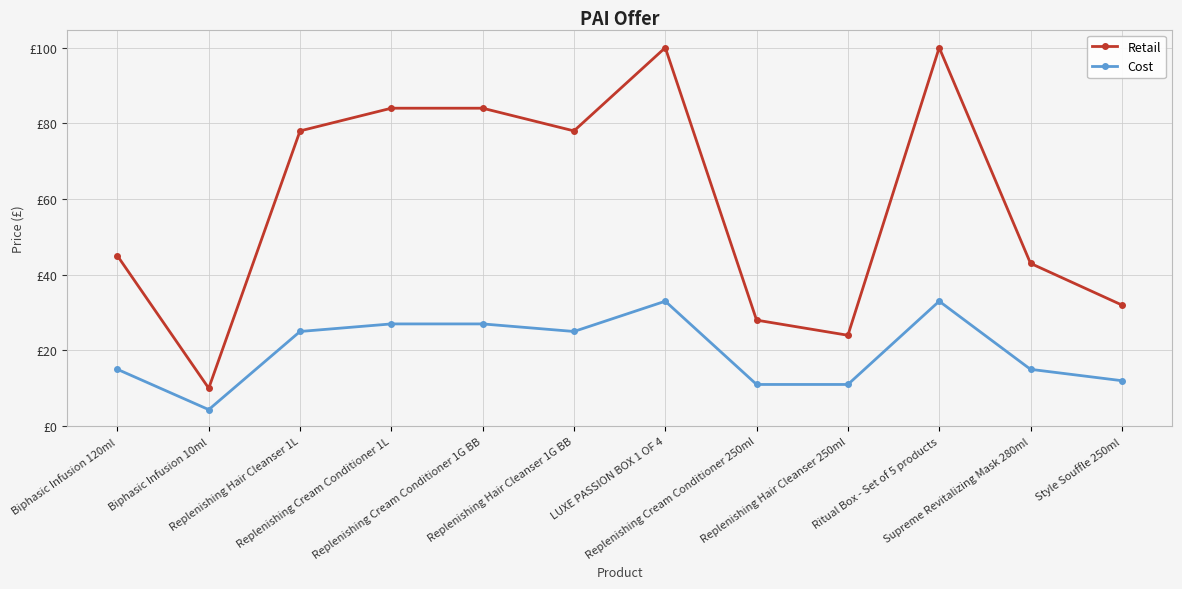

True or false: Retail has more than 0 interior local peaks.

True